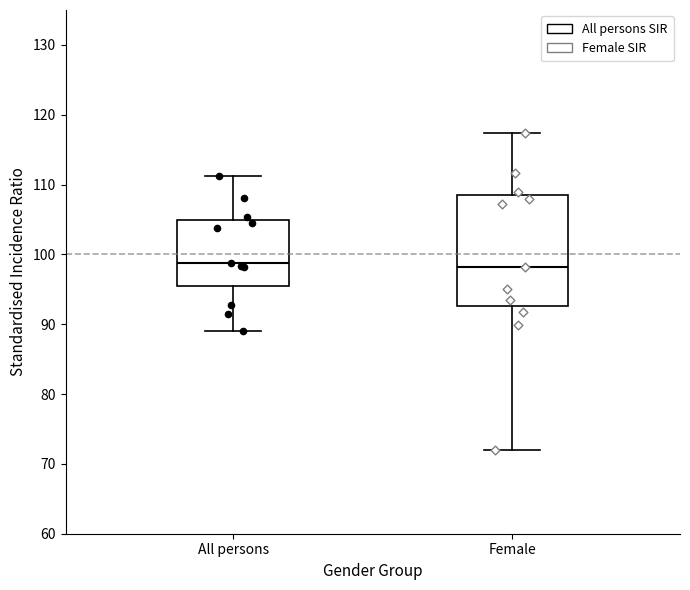

Which box is the tallest, from its lower edge to its upper edge?

Female